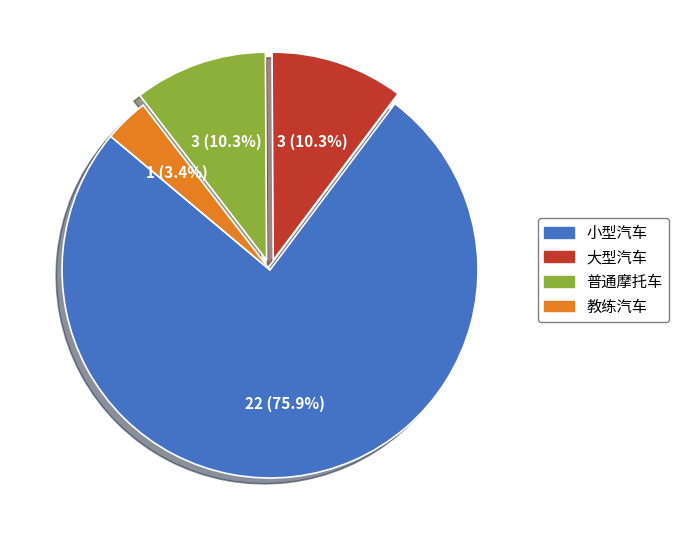

To the nearest percent, what is the average slice percentage?

25%